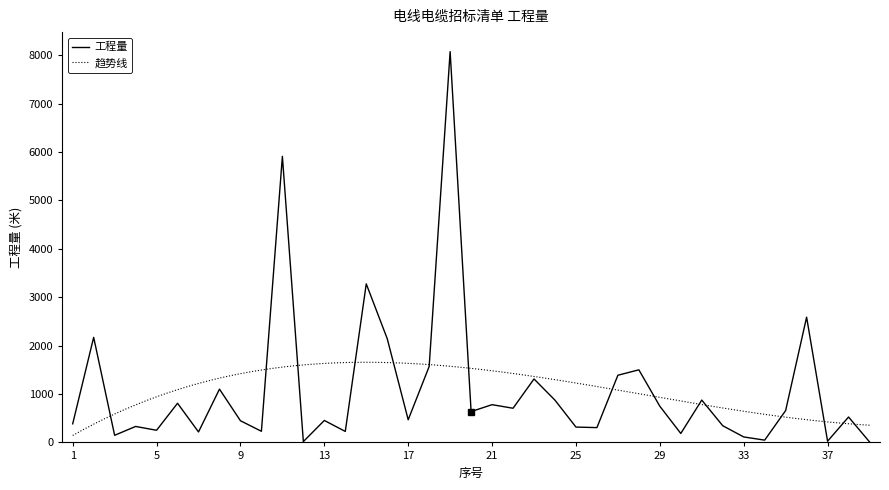

Where does the data first go above 525?

2